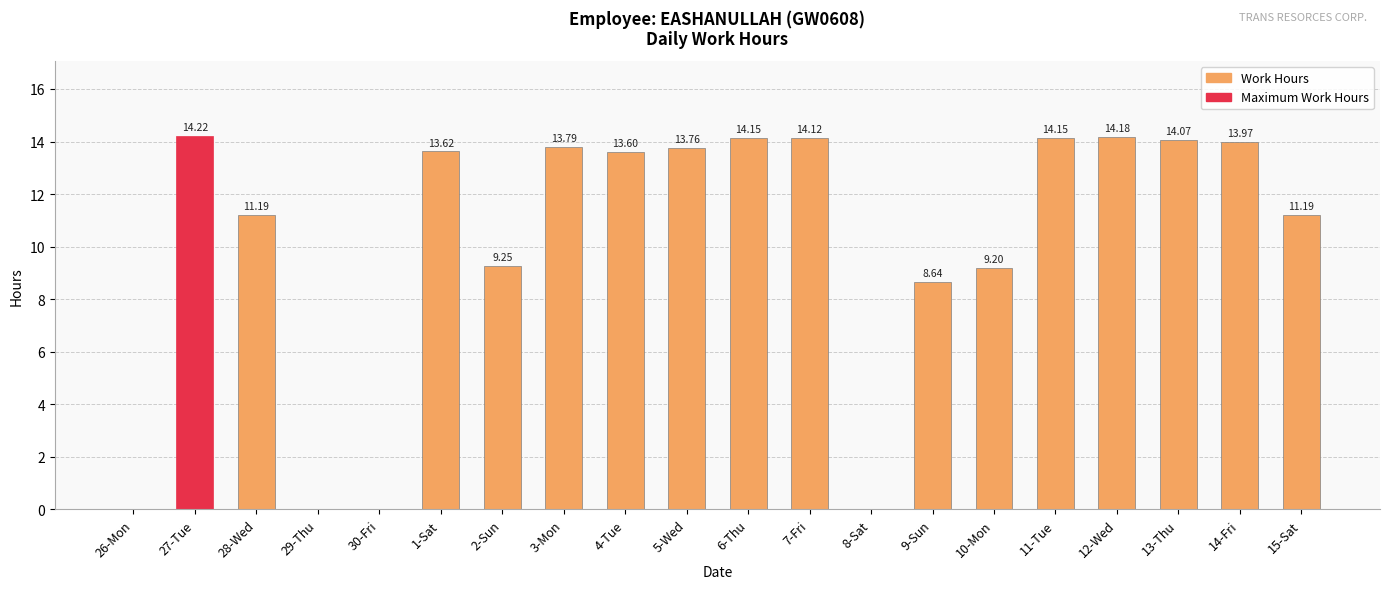

What is the sum of the values at 26-Mon and 7-Fri?

14.1